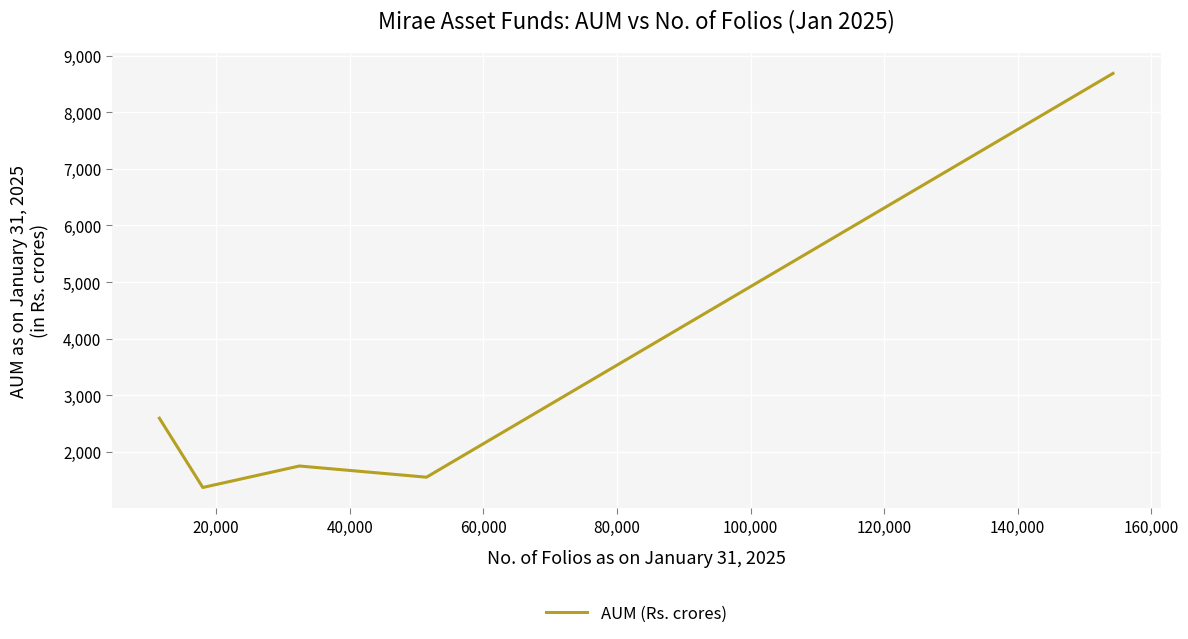

What is the maximum value shown in the chart?

8684.5